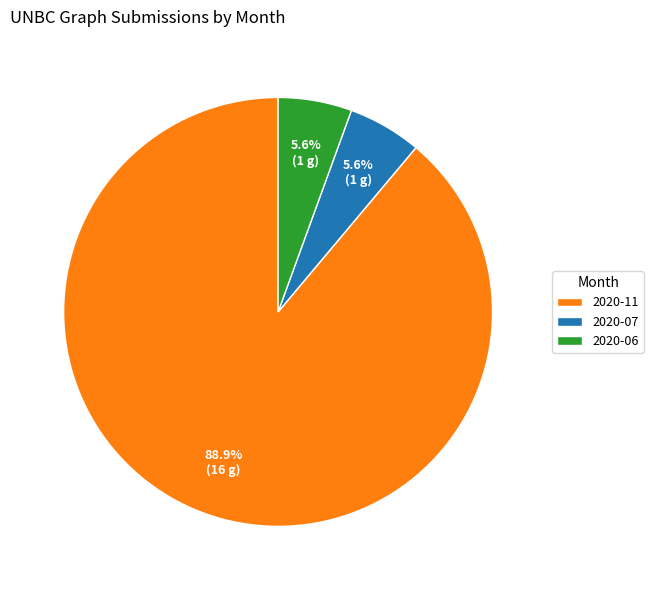

Is it true that 2020-07 is 20% of the pie?

False